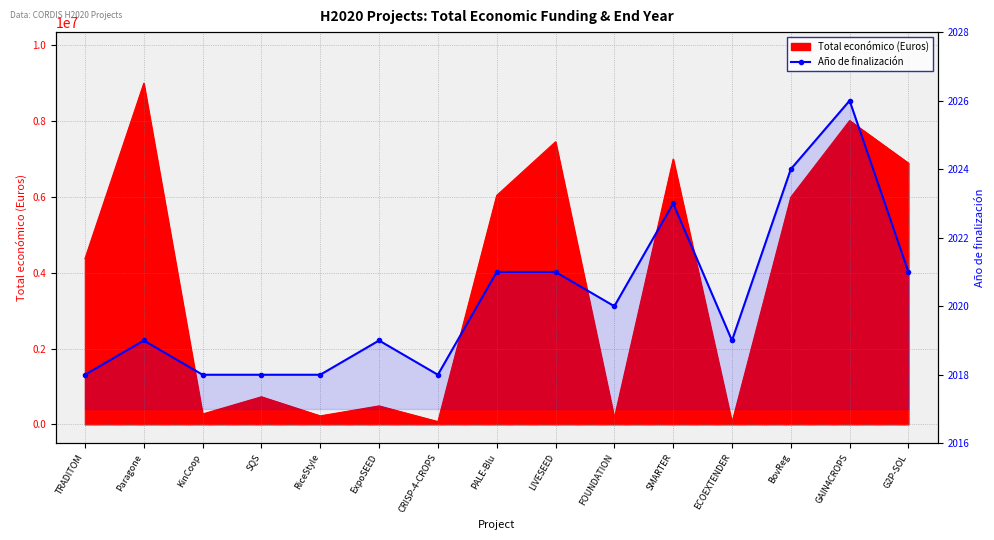

How many values are below 2019?

5